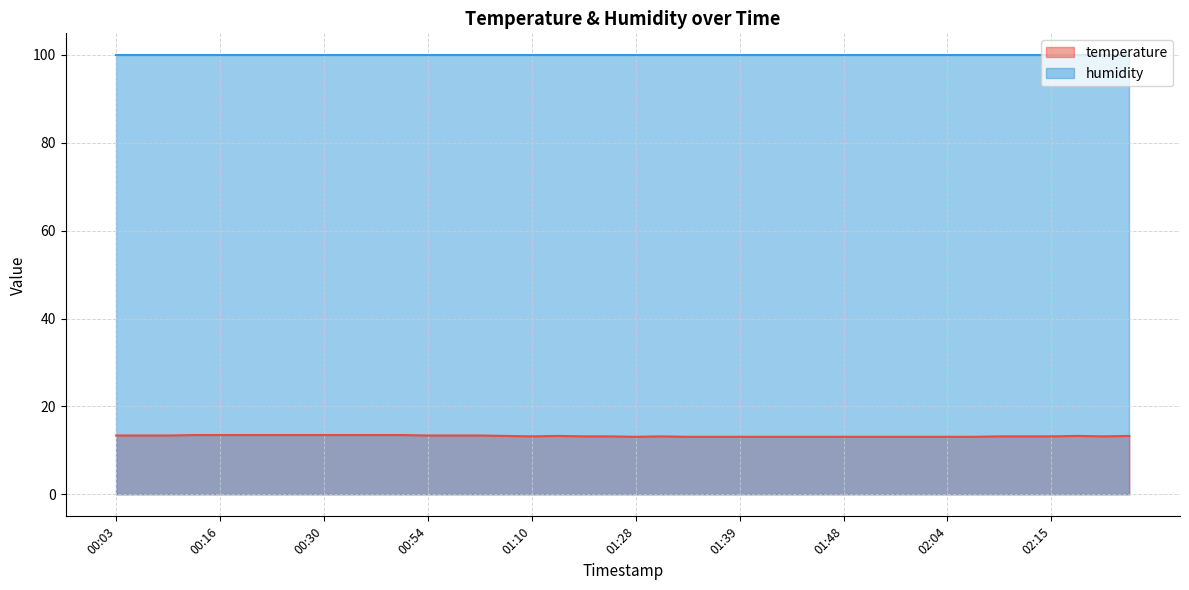

Count the number of categories in the chart.

40